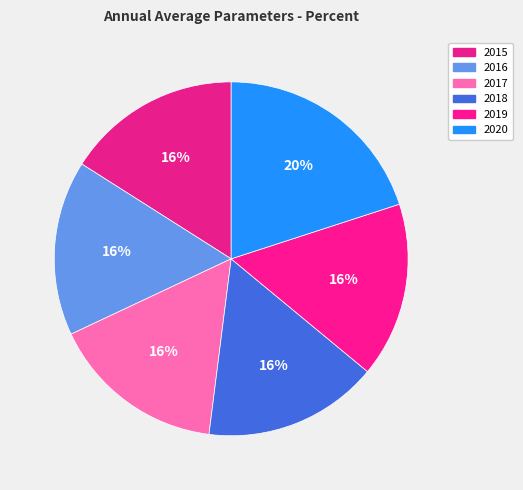

Is it true that 2017 is 16% of the pie?

True